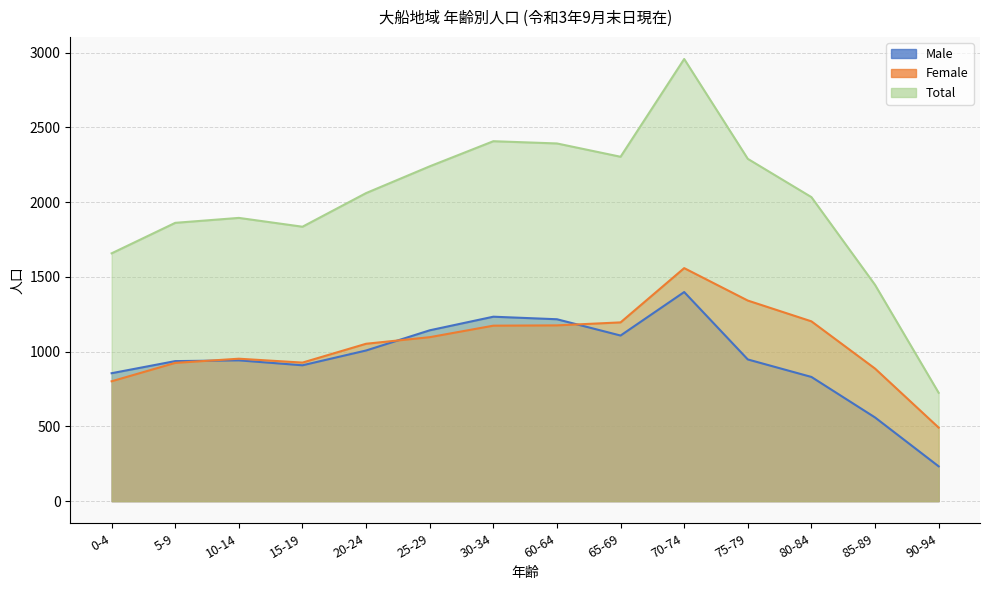

What is the difference between the second highest and second lowest values in the Female series?

540